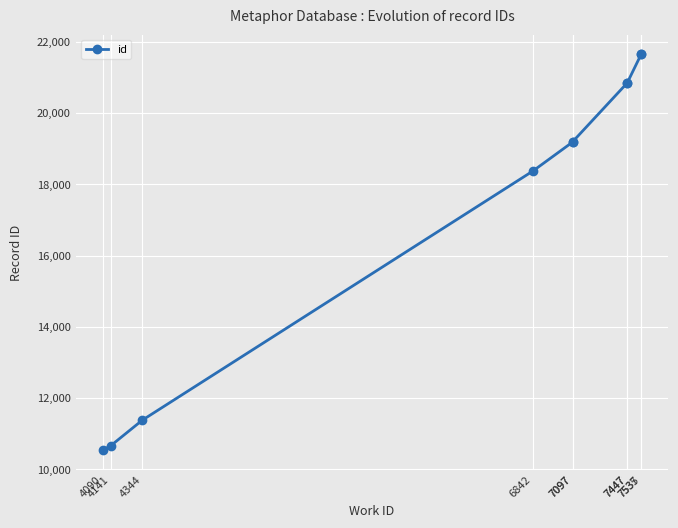

At which category does the chart reach its peak across all series?

7537